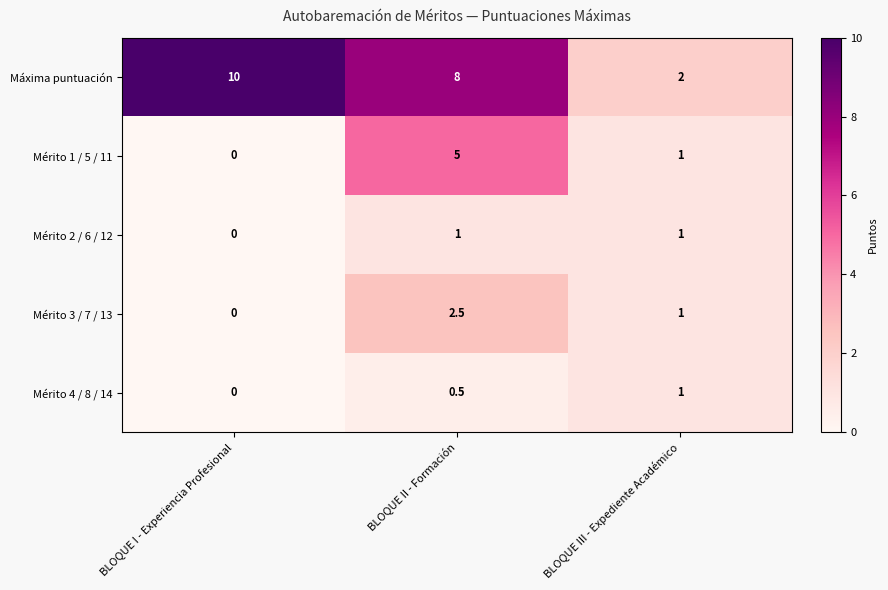

Between BLOQUE I - Experiencia Profesional and BLOQUE III - Expediente Académico, which series saw the biggest shift?

Máxima puntuación